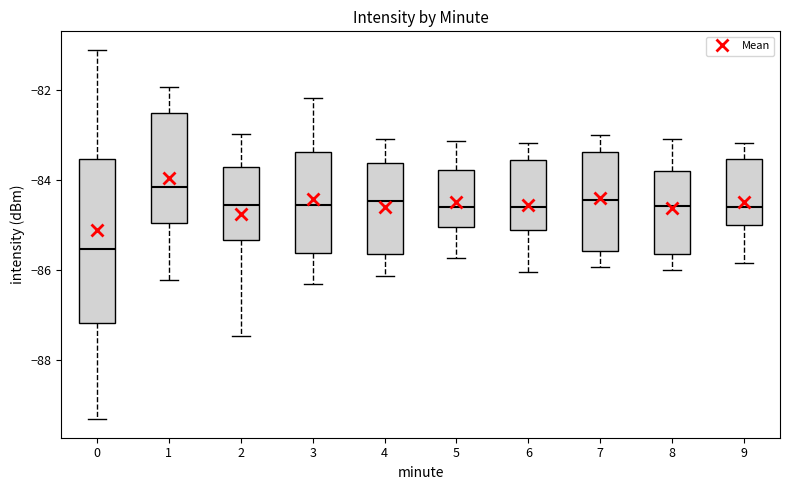

Reading left to right, transcribe this box plot: for each box, give where its median line is, the range the box spans, and where its two whiskers end, as read against the y-axis. The values are not printed on the chart, so give them approximately, as read against the axis.

0: median -85.6, box -87.2 to -83.6, whiskers -89.4 to -81.2
1: median -84.2, box -85.0 to -82.6, whiskers -86.2 to -82.0
2: median -84.6, box -85.4 to -83.8, whiskers -87.4 to -83.0
3: median -84.6, box -85.6 to -83.4, whiskers -86.4 to -82.2
4: median -84.4, box -85.6 to -83.6, whiskers -86.2 to -83.0
5: median -84.6, box -85.0 to -83.8, whiskers -85.8 to -83.2
6: median -84.6, box -85.2 to -83.6, whiskers -86.0 to -83.2
7: median -84.4, box -85.6 to -83.4, whiskers -86.0 to -83.0
8: median -84.6, box -85.6 to -83.8, whiskers -86.0 to -83.0
9: median -84.6, box -85.0 to -83.6, whiskers -85.8 to -83.2